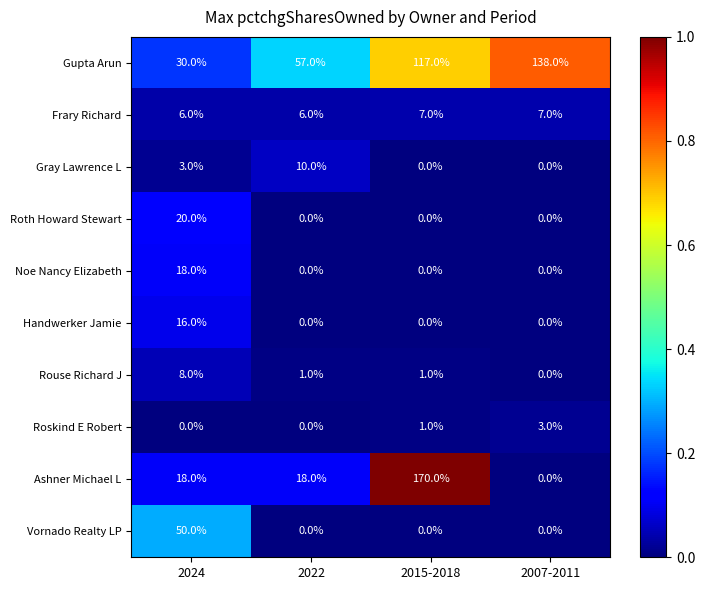

Count the number of categories in the chart.

4